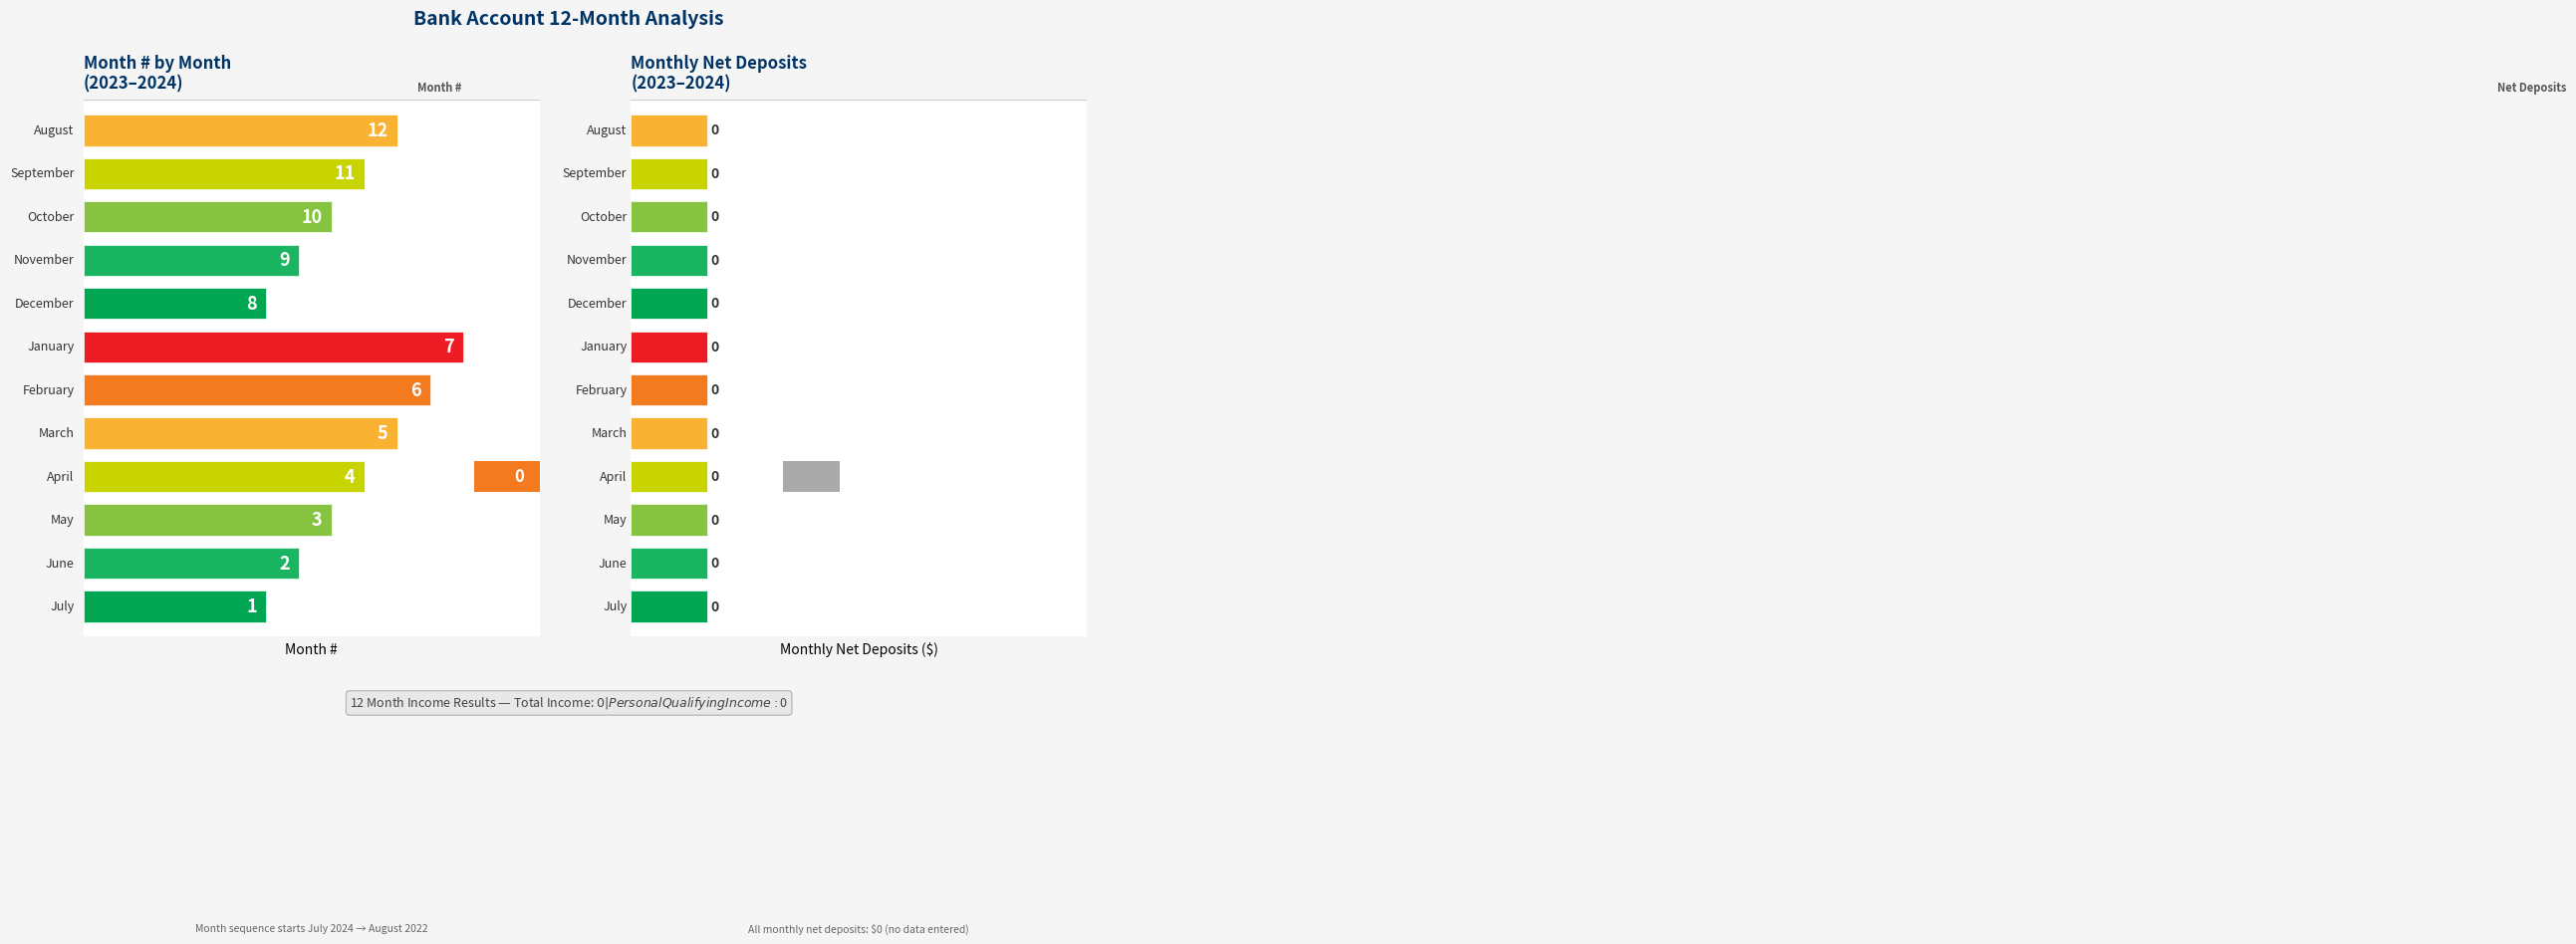

How many categories are shown in the chart?

12